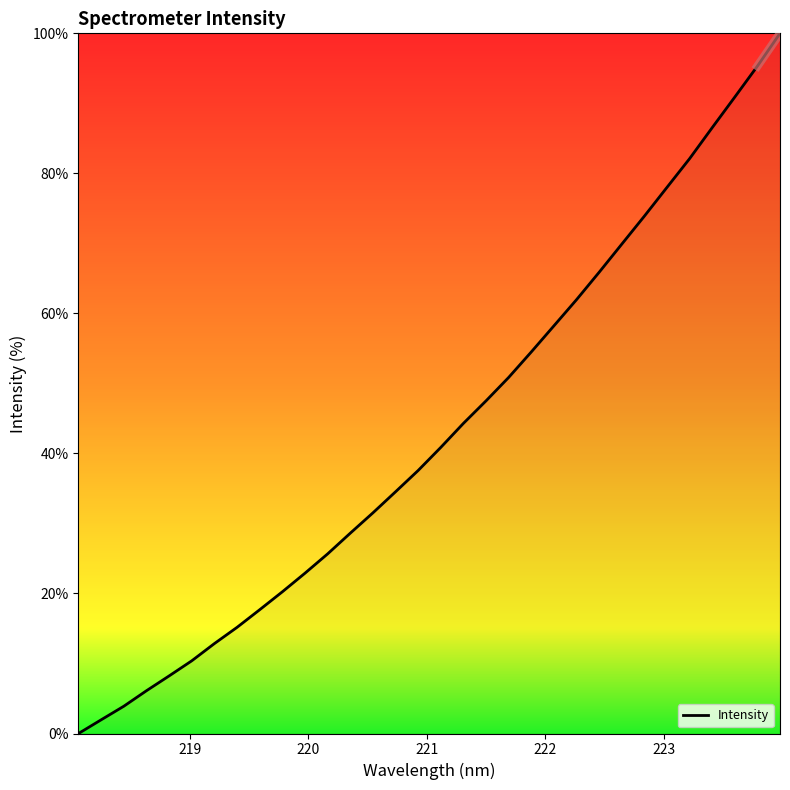

What is the difference between the maximum and minimum values?

100.0